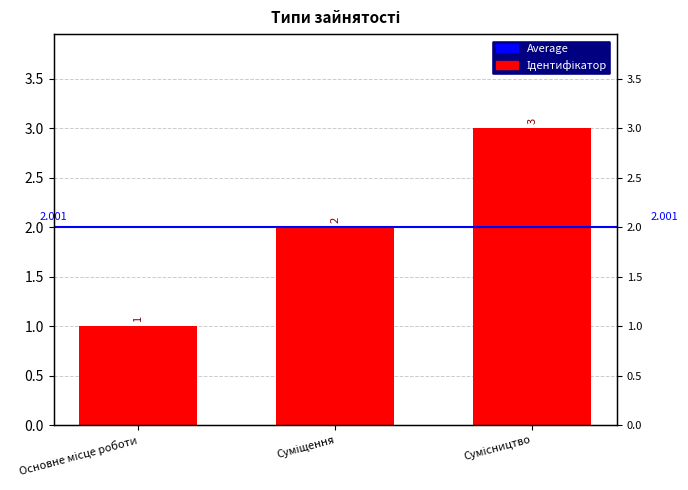

Which label corresponds to the largest value in the chart?

Сумісництво